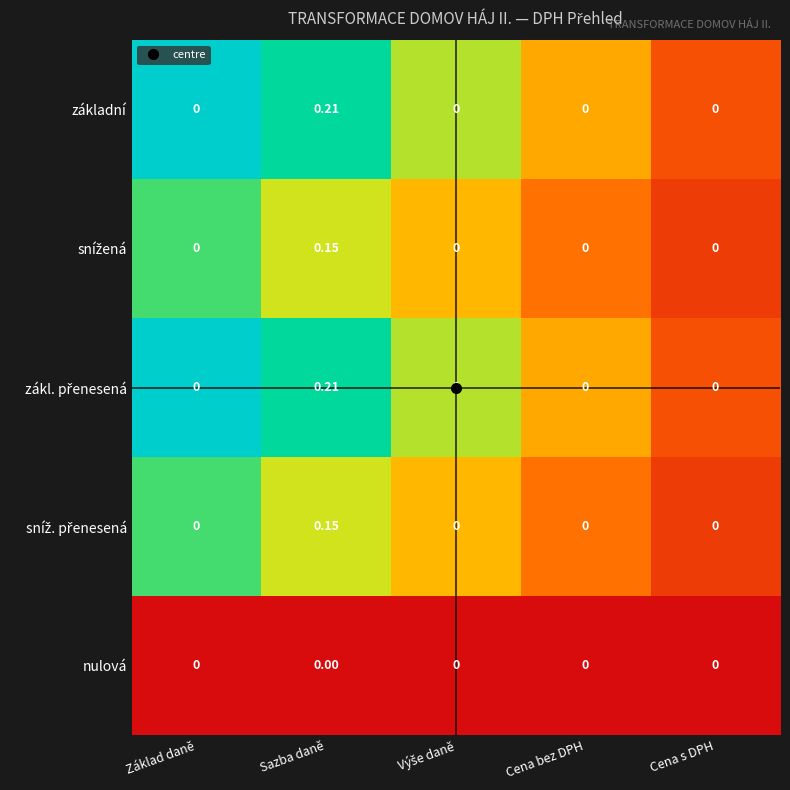

At which category is the sum across all series the highest?

Sazba daně